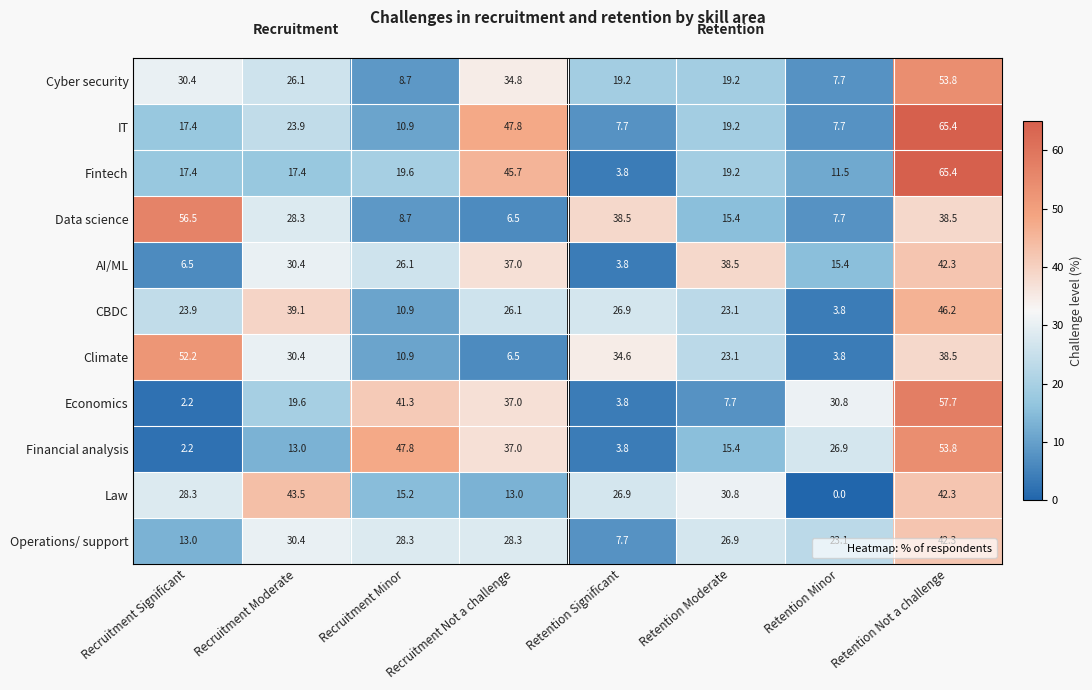

What is the total value across all series at Retention Significant?

176.7